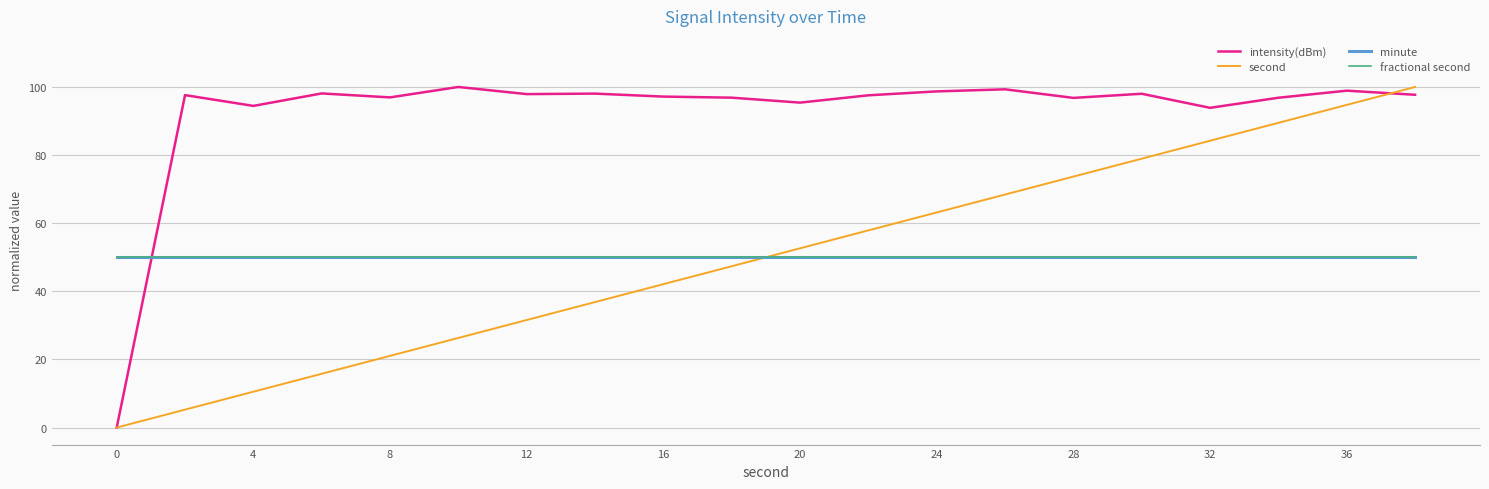

Does the chart display data point markers on the line(s)?

No